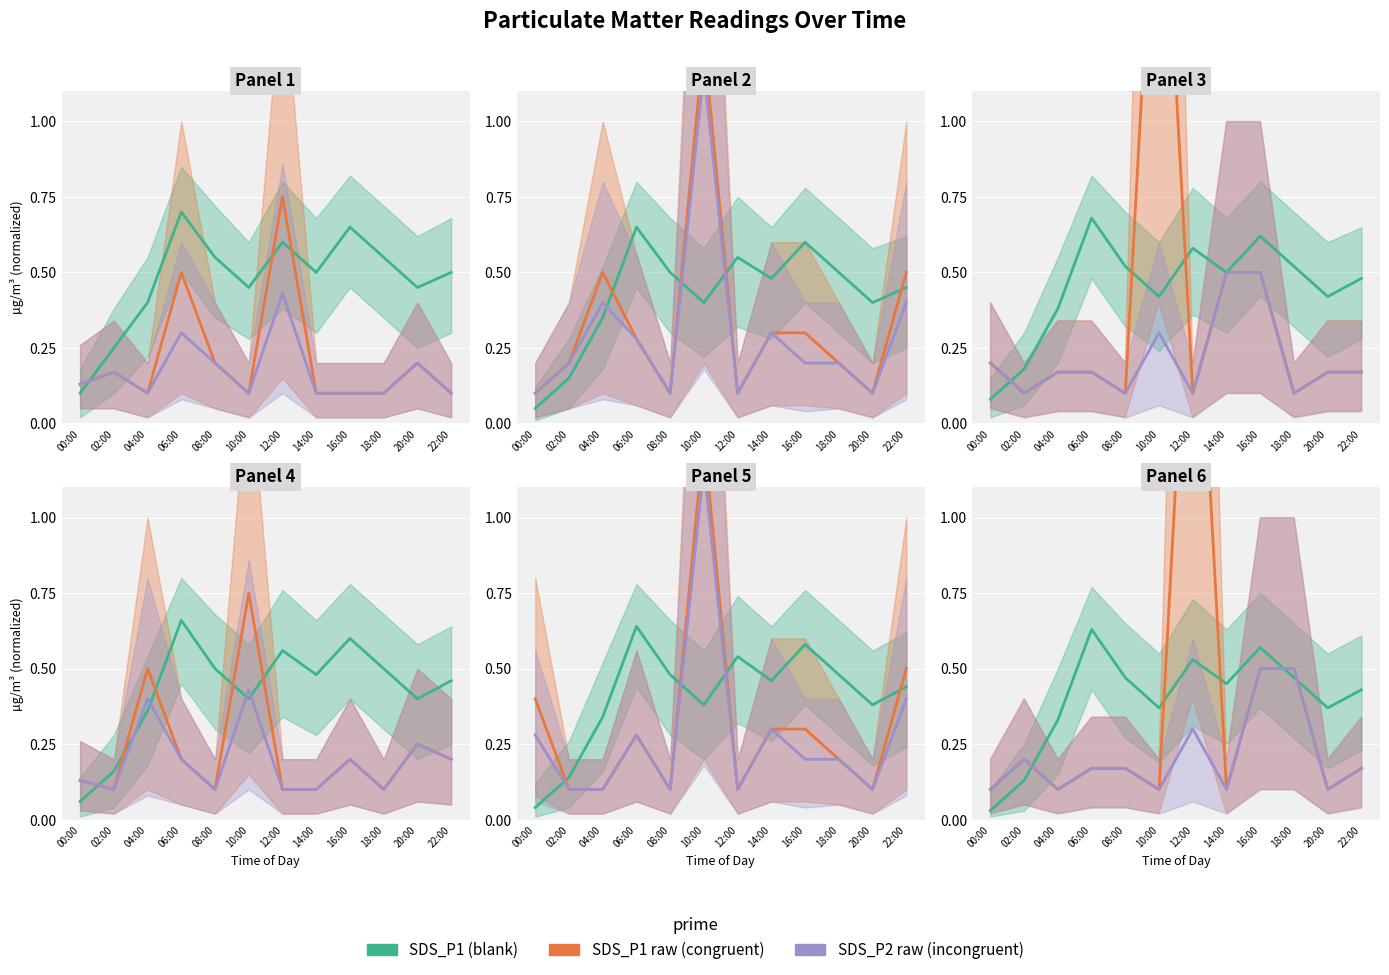

What is the difference between the maximum and minimum values in the blank series?

0.6